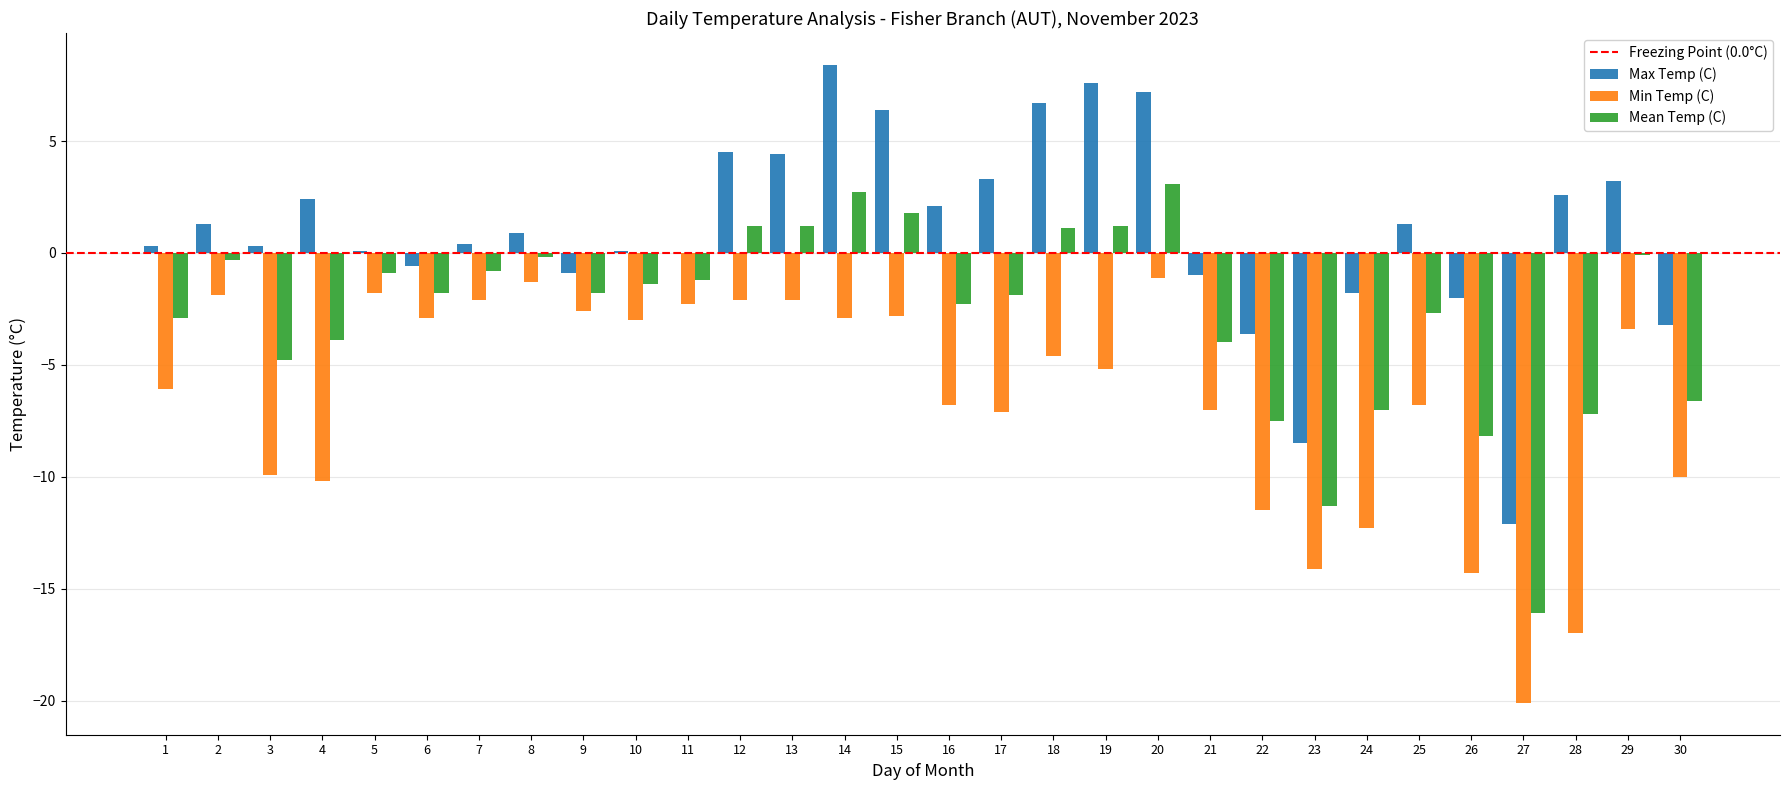

How many values in the Min Temp (C) series exceed -4?

14